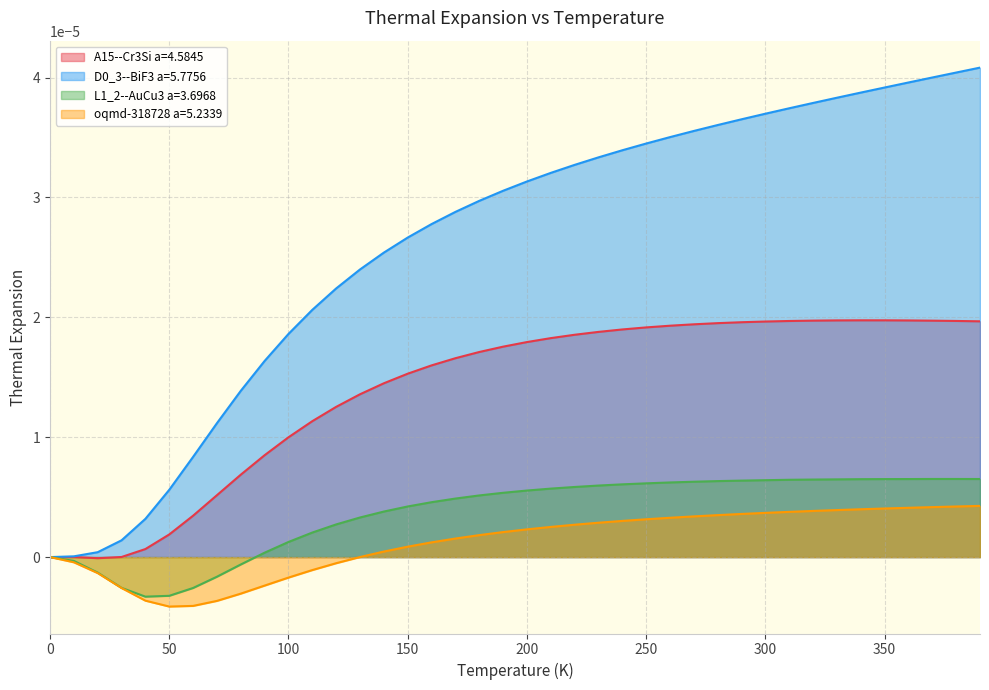

How many values in the A15--Cr3Si a=4.5845 series are below 0?

1